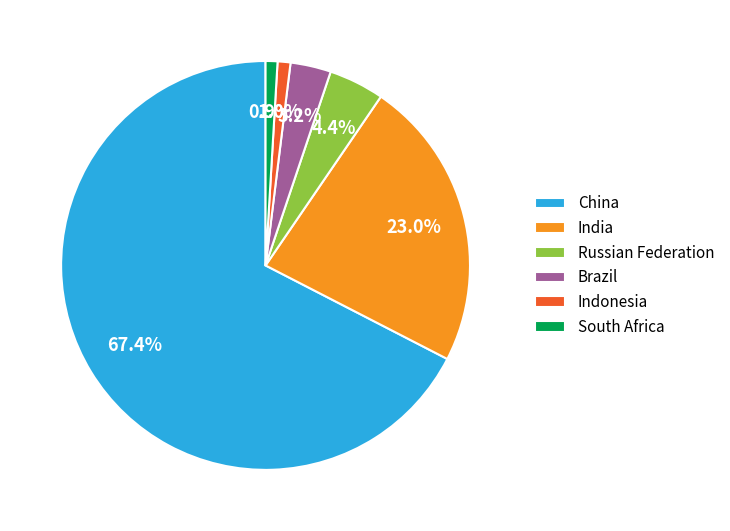

What portion of the pie excludes India?

77.0%